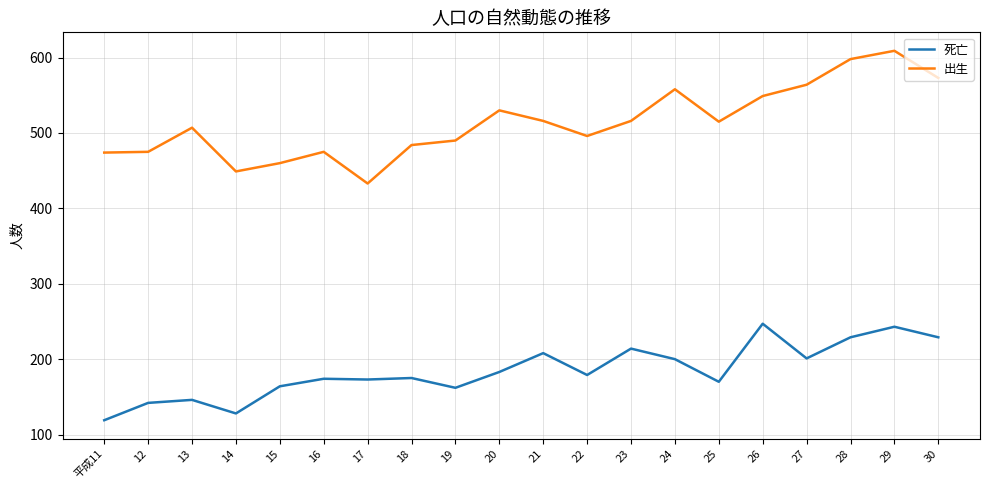

In 死亡, how many points are higher than both neighbors (excluding endpoints)?

7